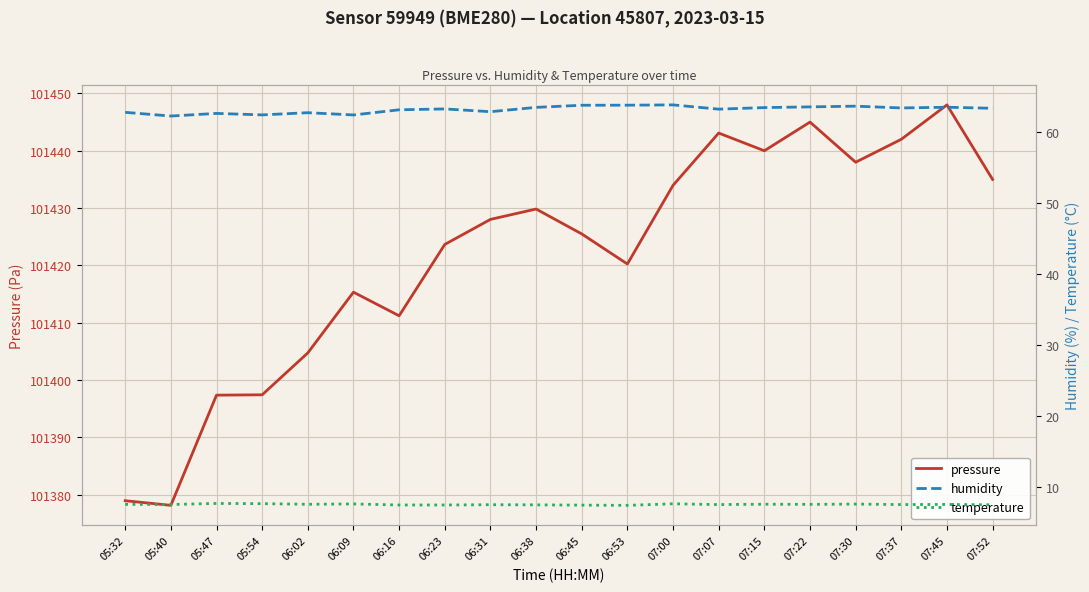

What is the difference between the temperature values at 06:02 and 05:54?

0.1